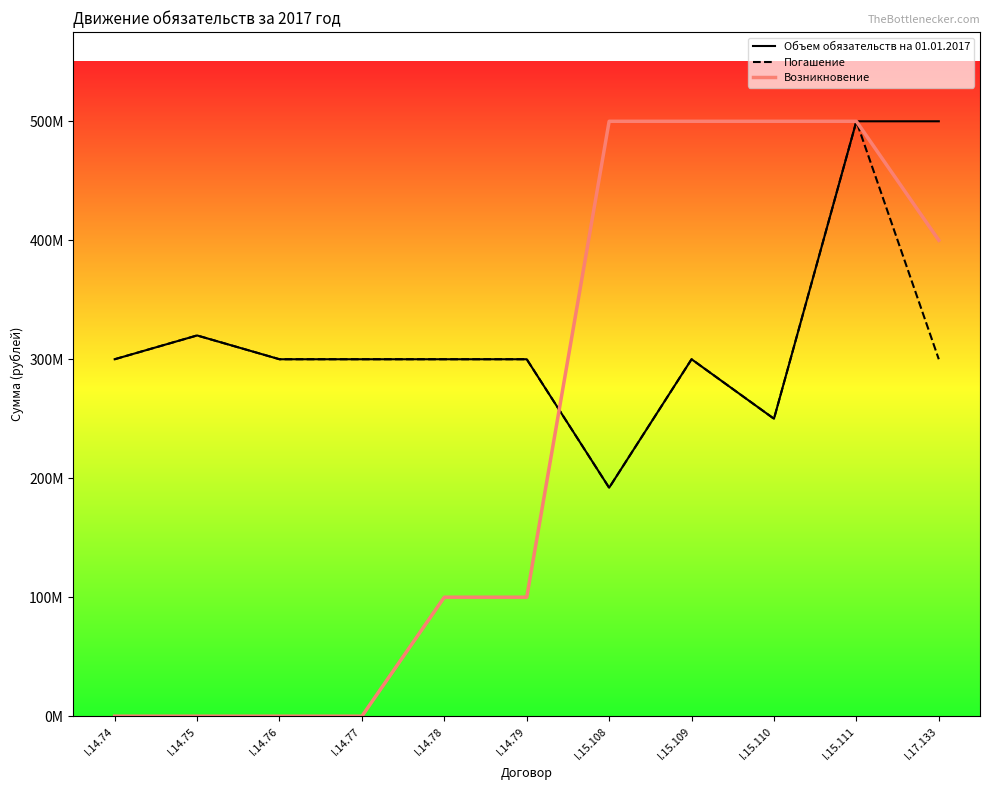

Reading right to left, list all the values displayed in this chart.

Объем обязательств на 01.01.2017: 500.0	500.0	250.0	300.0	192.0	300.0	300.0	300.0	300.0	320.0	300.0
Погашение: 300.0	500.0	250.0	300.0	192.0	300.0	300.0	300.0	300.0	320.0	300.0
Возникновение: 400.0	500.0	500.0	500.0	500.0	100.0	100.0	0.0	0.0	0.0	0.0